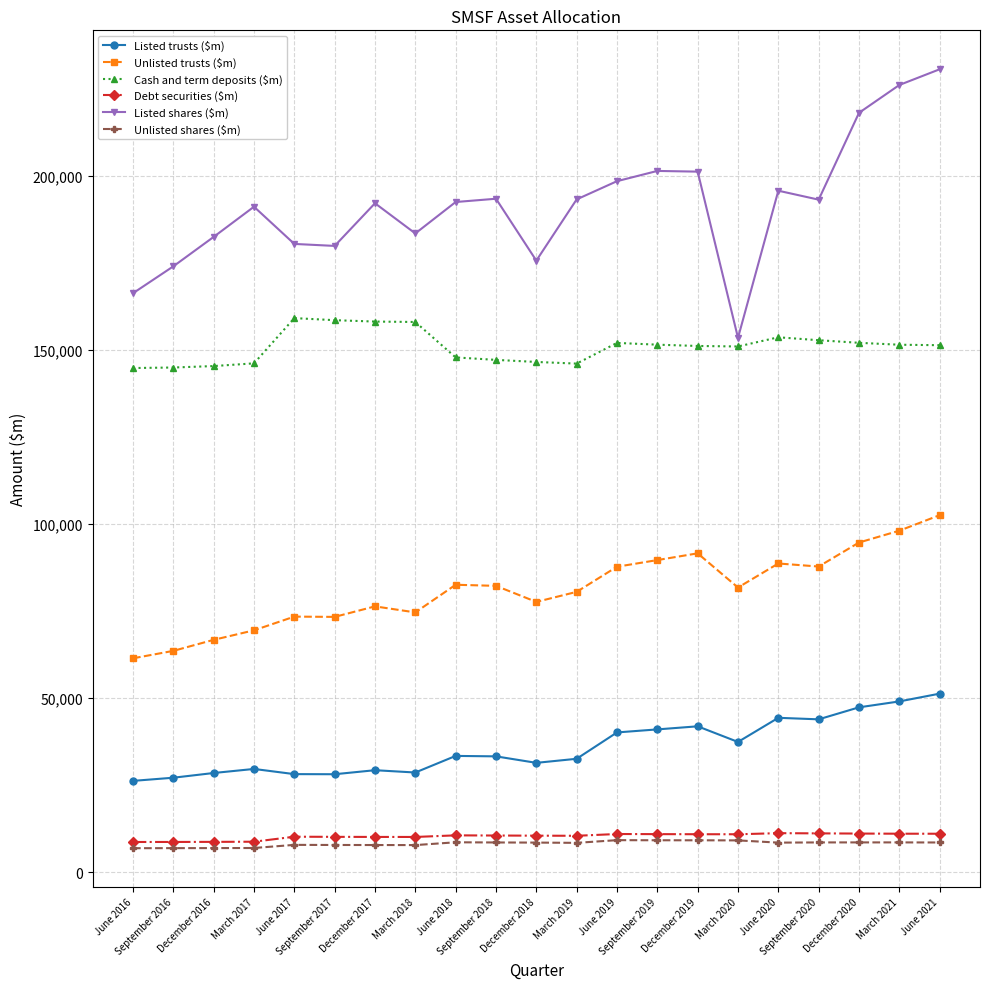

Which series has the largest total across all categories?

Listed shares ($m)